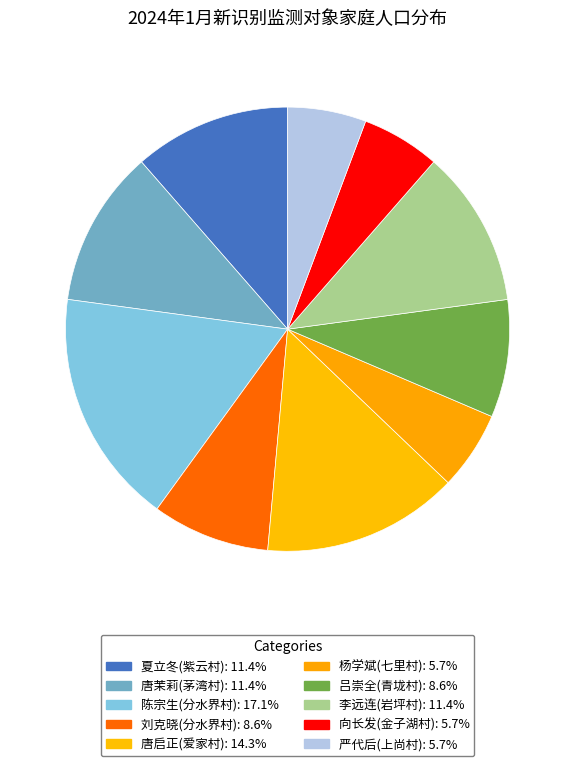

What is the largest slice in the pie chart?

陈宗生(分水界村)